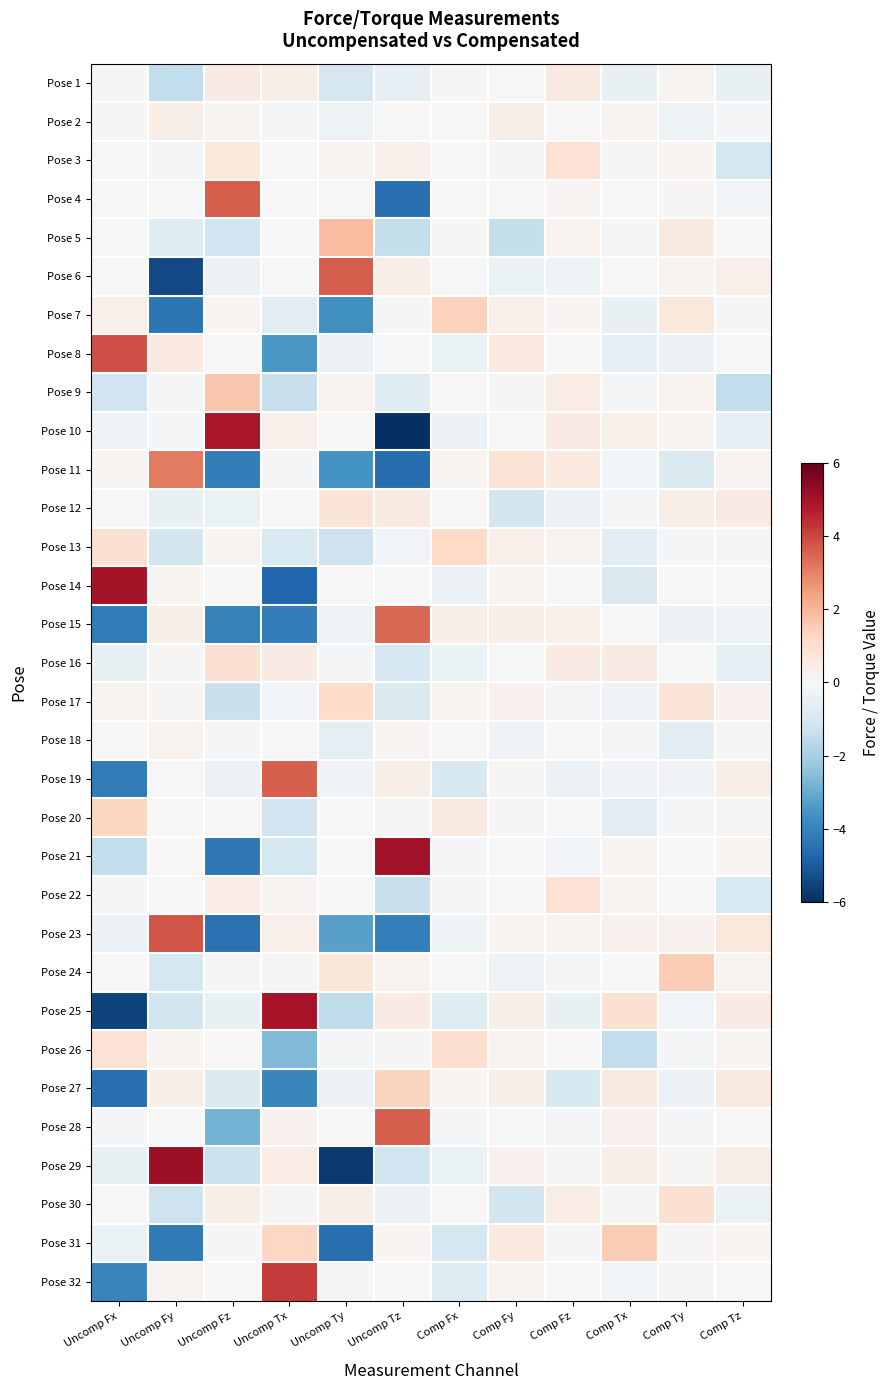

What is the total value across all series at Uncomp Fx?

-14.8